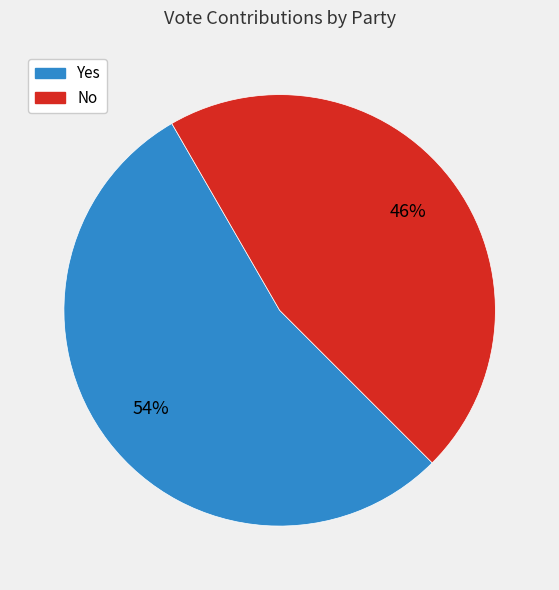

To the nearest percent, what is the difference between the largest and smallest slice percentages?

8%